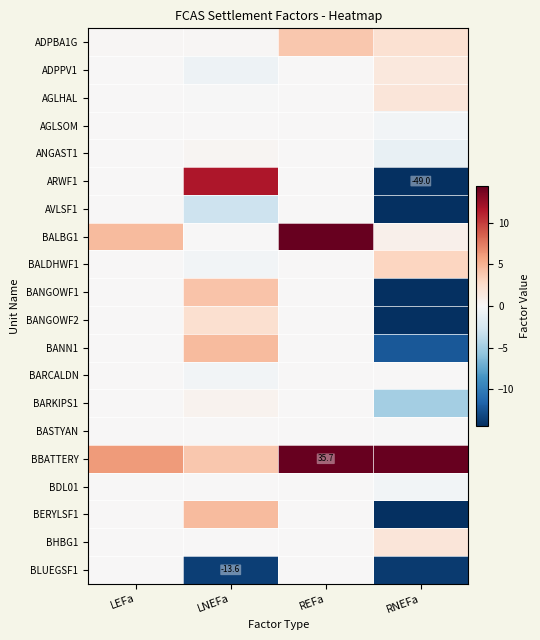

Rank the series at RNEFa from lowest to highest value.

AVLSF1, BANGOWF1, ARWF1, BANGOWF2, BERYLSF1, BLUEGSF1, BANN1, BARKIPS1, ANGAST1, AGLSOM, BDL01, BASTYAN, BARCALDN, BALBG1, ADPPV1, BHBG1, AGLHAL, ADPBA1G, BALDHWF1, BBATTERY